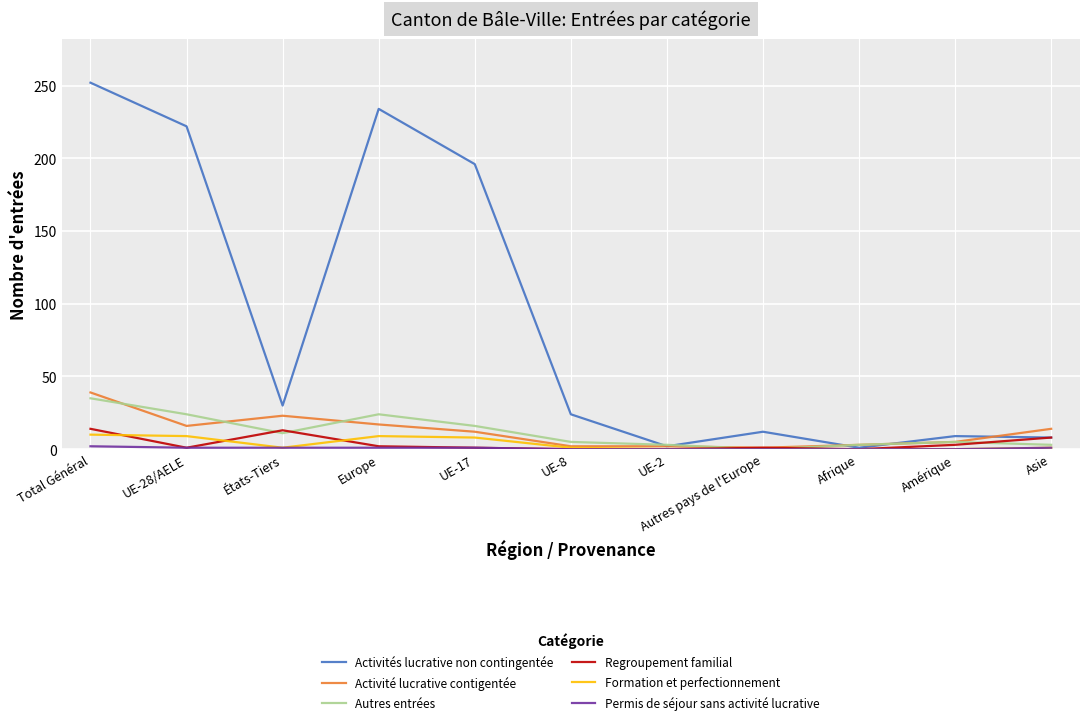

How many lines are shown in the chart?

6